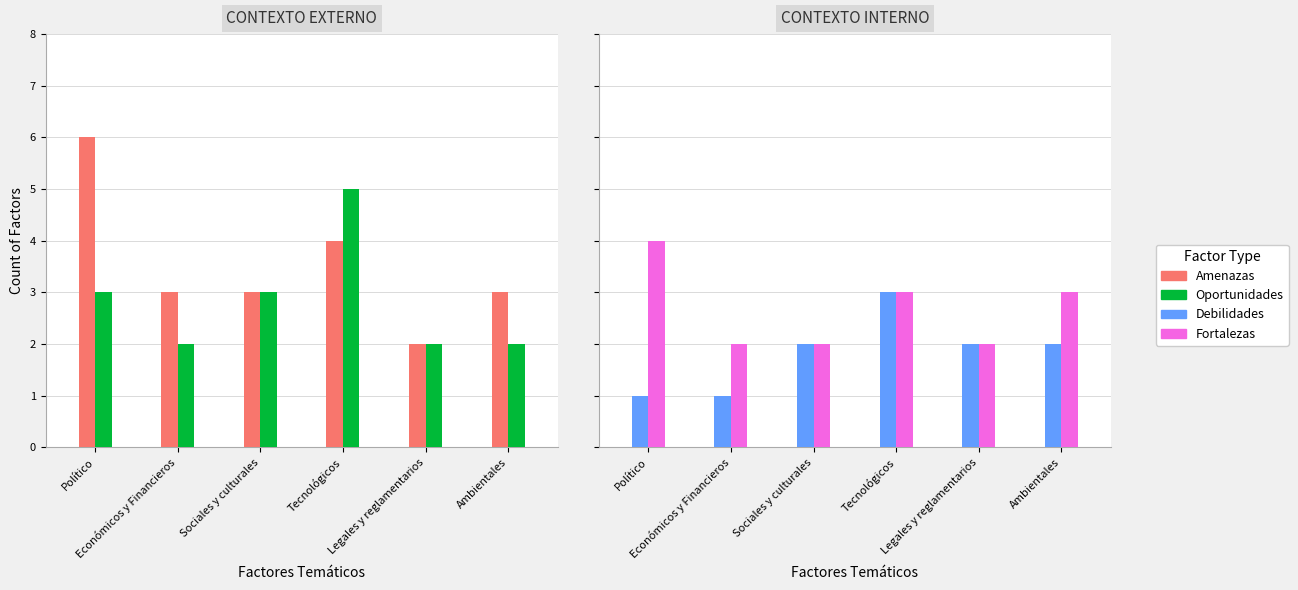

How many bars are there in total?

24